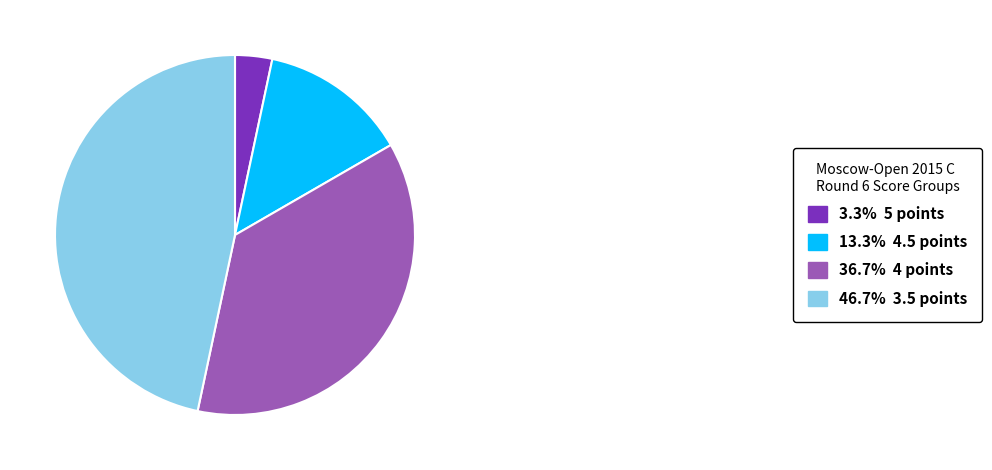

Approximately how many times larger is the value at 13.3% 4.5 points compared to 46.7% 3.5 points?

0.3